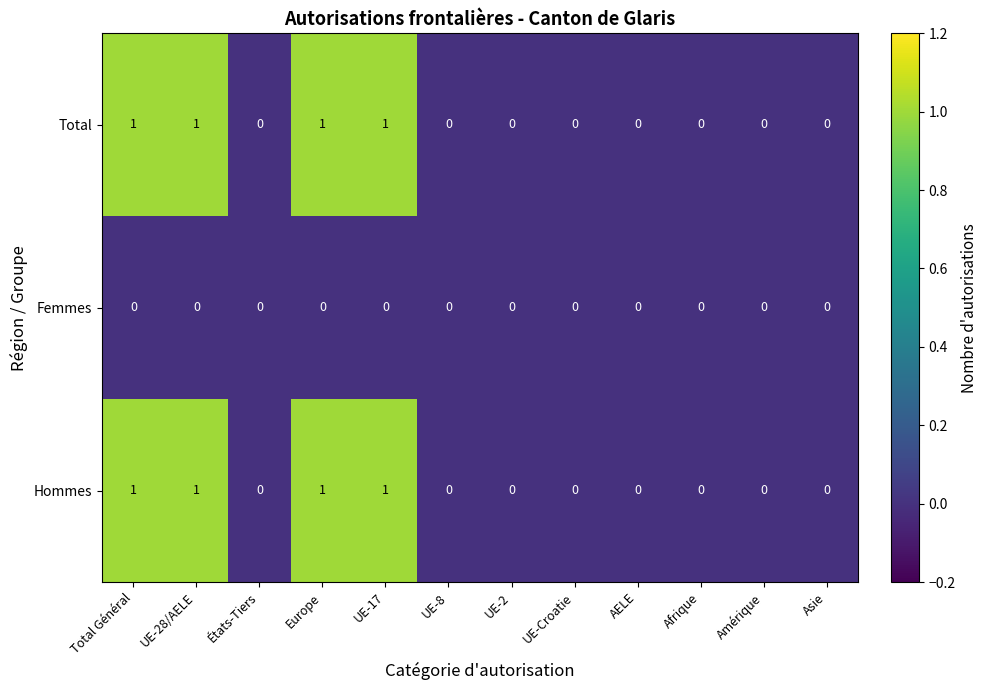

True or false: Total has a value of 0 at Europe.

False